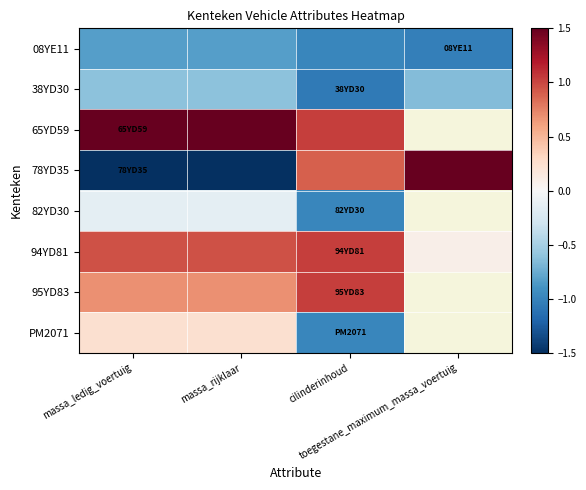

What is the difference between the 78YD35 values at toegestane_maximum_massa_voertuig and massa_ledig_voertuig?

3.4